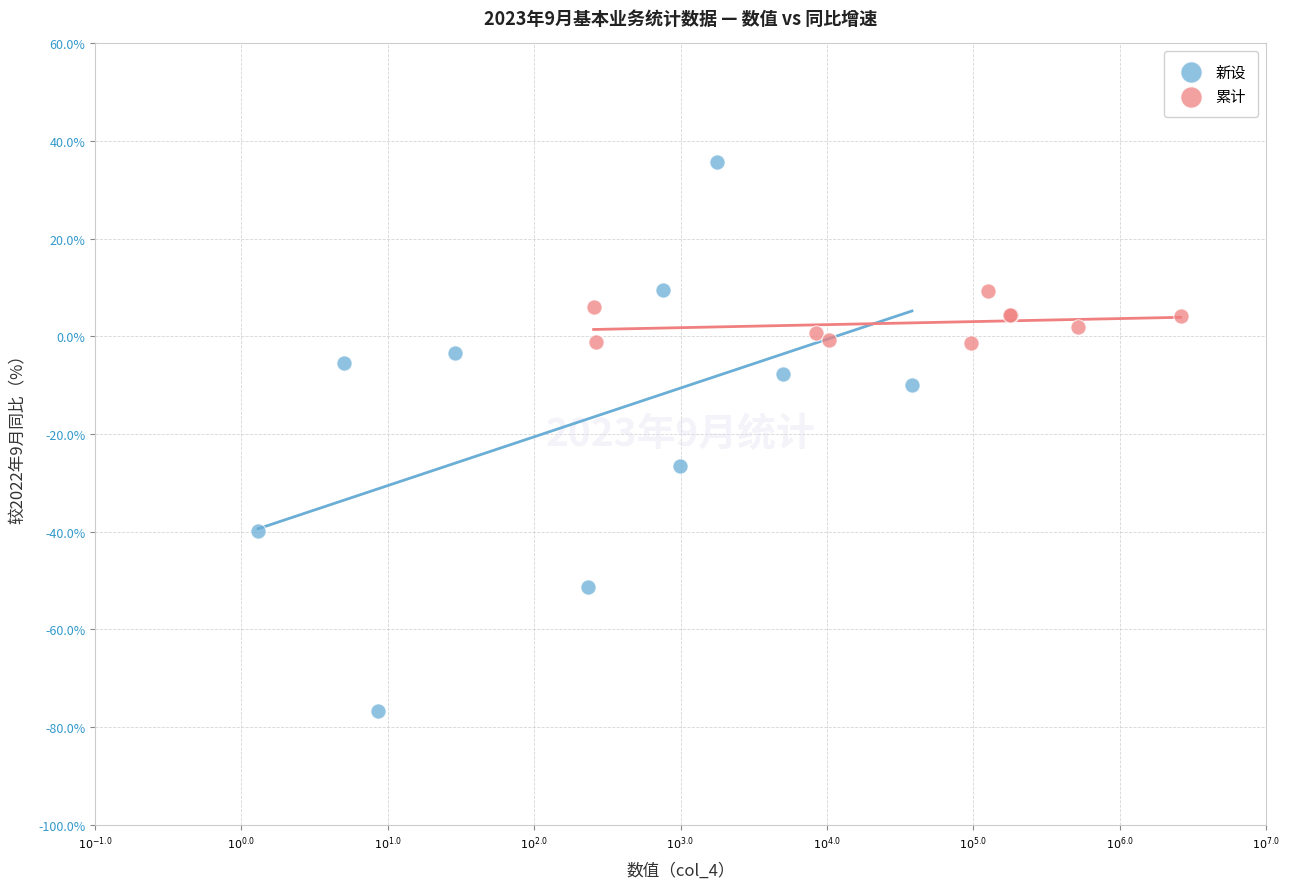

Which series has the widest spread of Y values?

新设